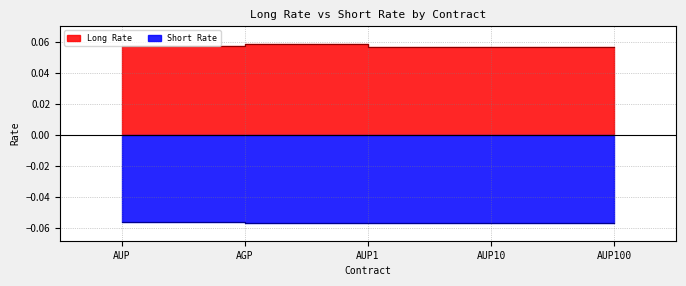

Reading left to right, extract all data points from this chart.

Long Rate: AUP=0.1	AGP=0.1	AUP1=0.1	AUP10=0.1	AUP100=0.1
Short Rate: AUP=-0.1	AGP=-0.1	AUP1=-0.1	AUP10=-0.1	AUP100=-0.1